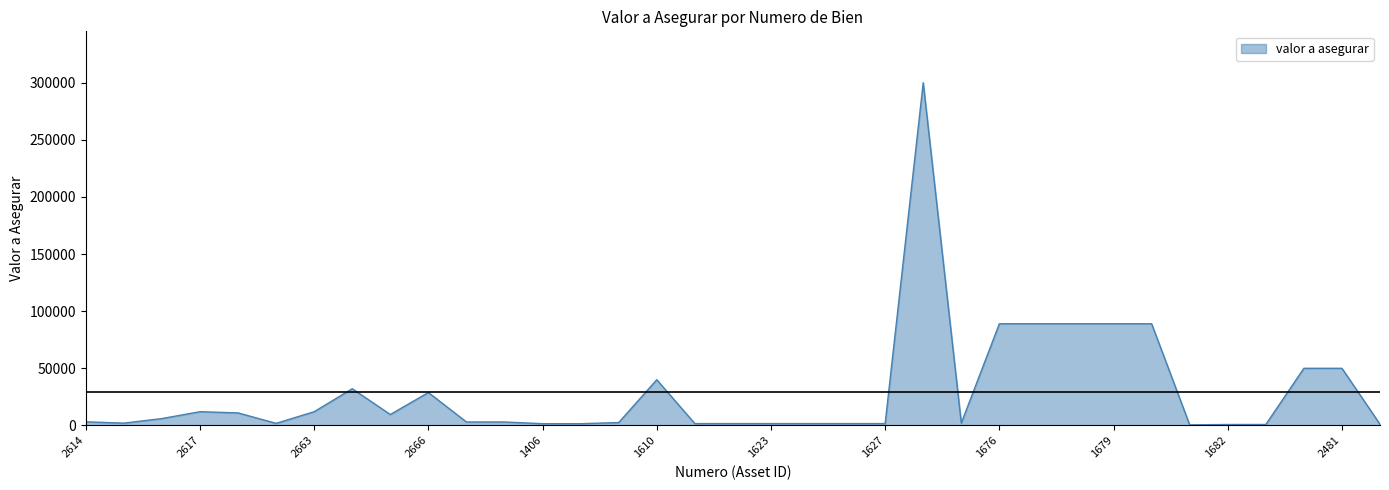

What is the difference between the maximum and minimum values?

299500.0